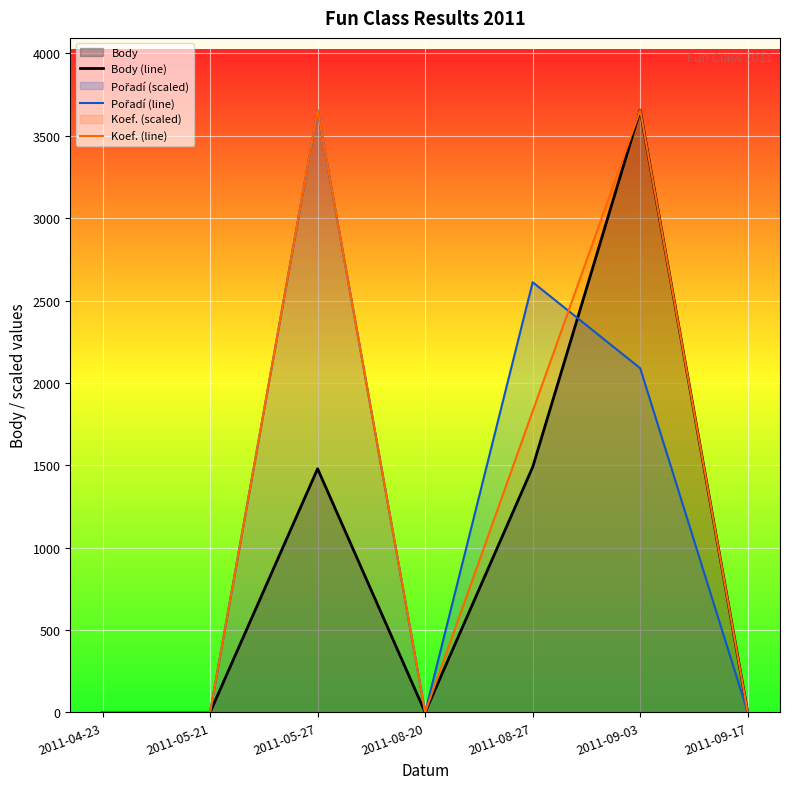

Rank the series at 2011-05-27 from lowest to highest value.

Body (line), Koef. (line), Pořadí (line)